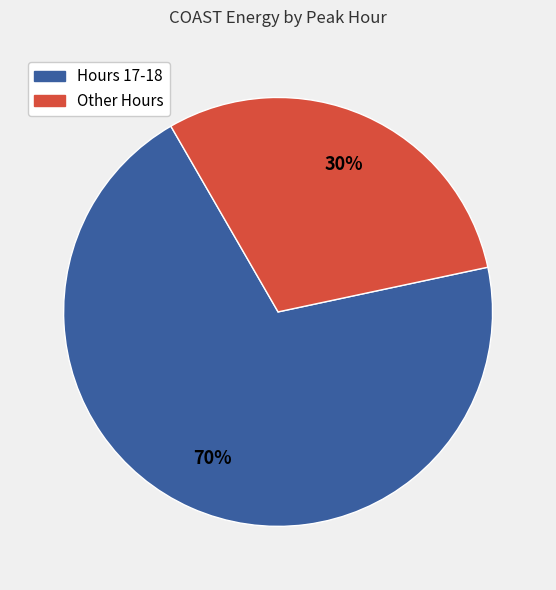

To the nearest percent, what is the average slice percentage?

50%